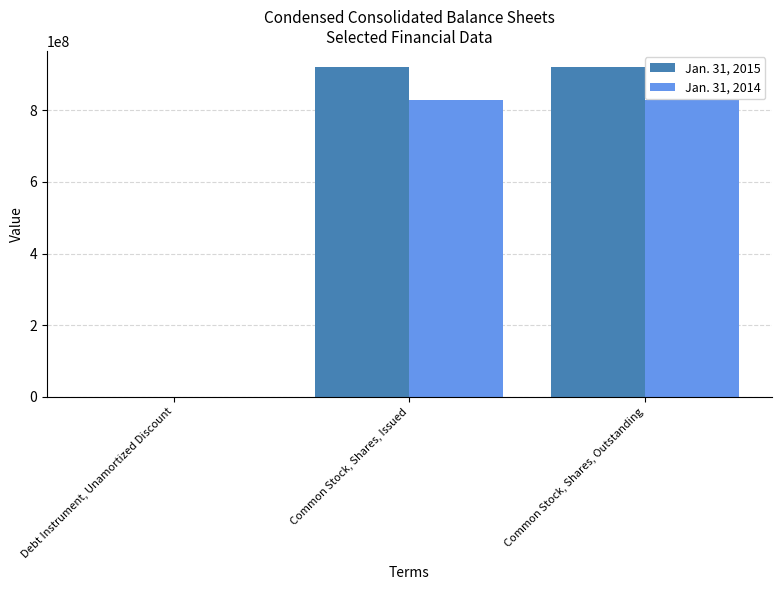

Are the bars grouped side by side (vs. stacked)?

Yes